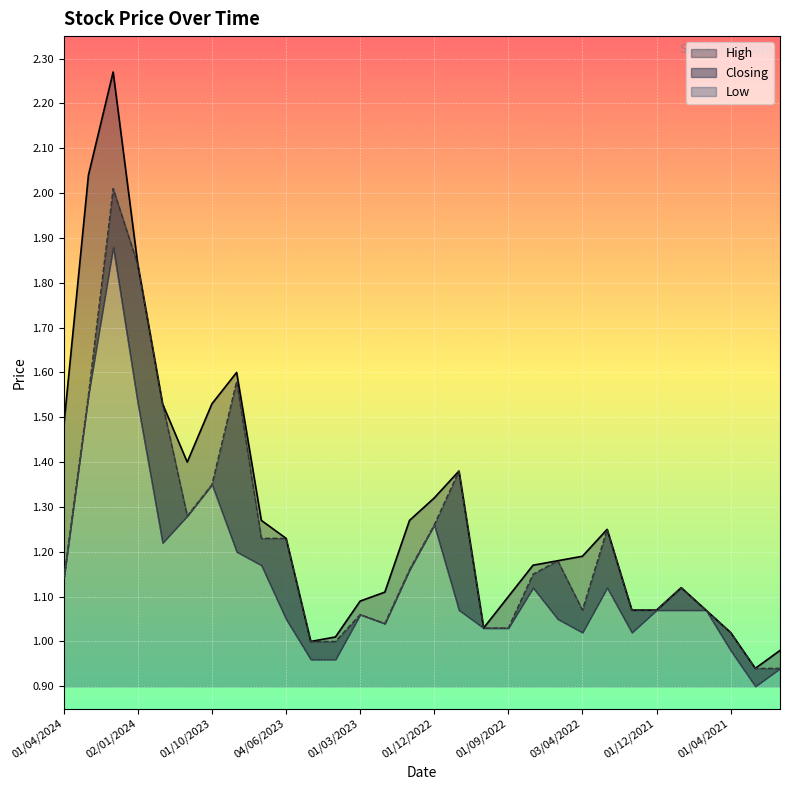

Which series has the largest range (max minus min)?

High